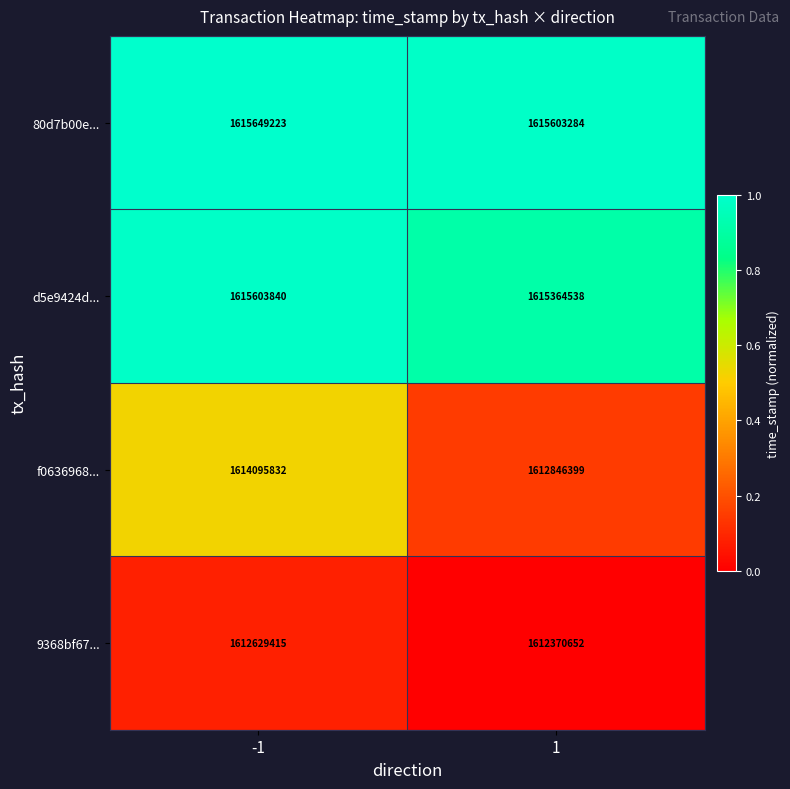

Is the value of 80d7b00e... at -1 greater than the value of 9368bf67... at 1?

Yes